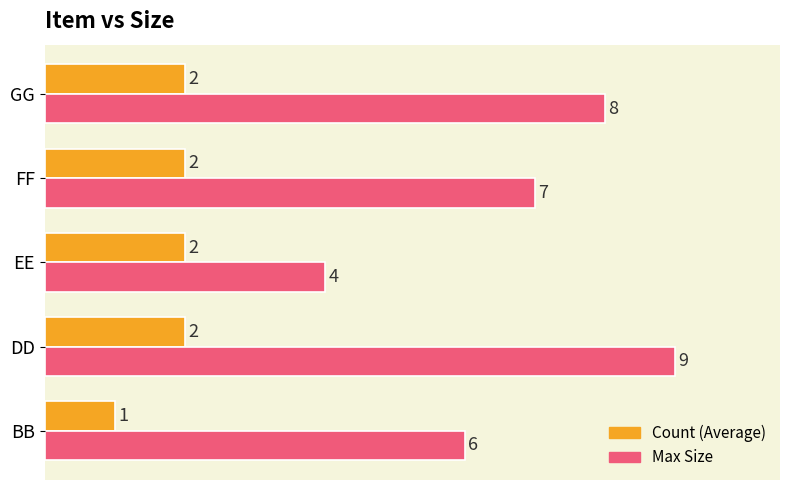

How many values in the Max Size series are below 7?

2